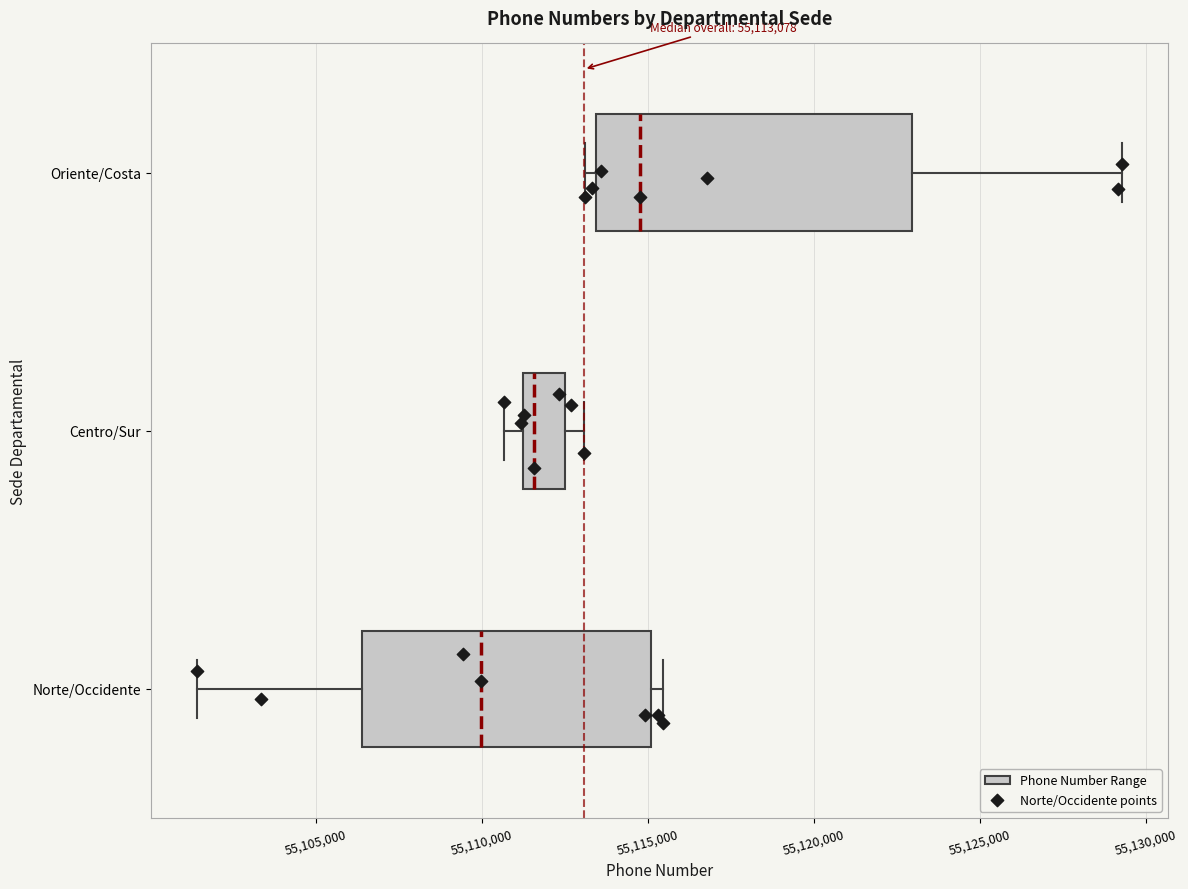

Which box is the widest, from its left edge to its right edge?

Oriente/Costa